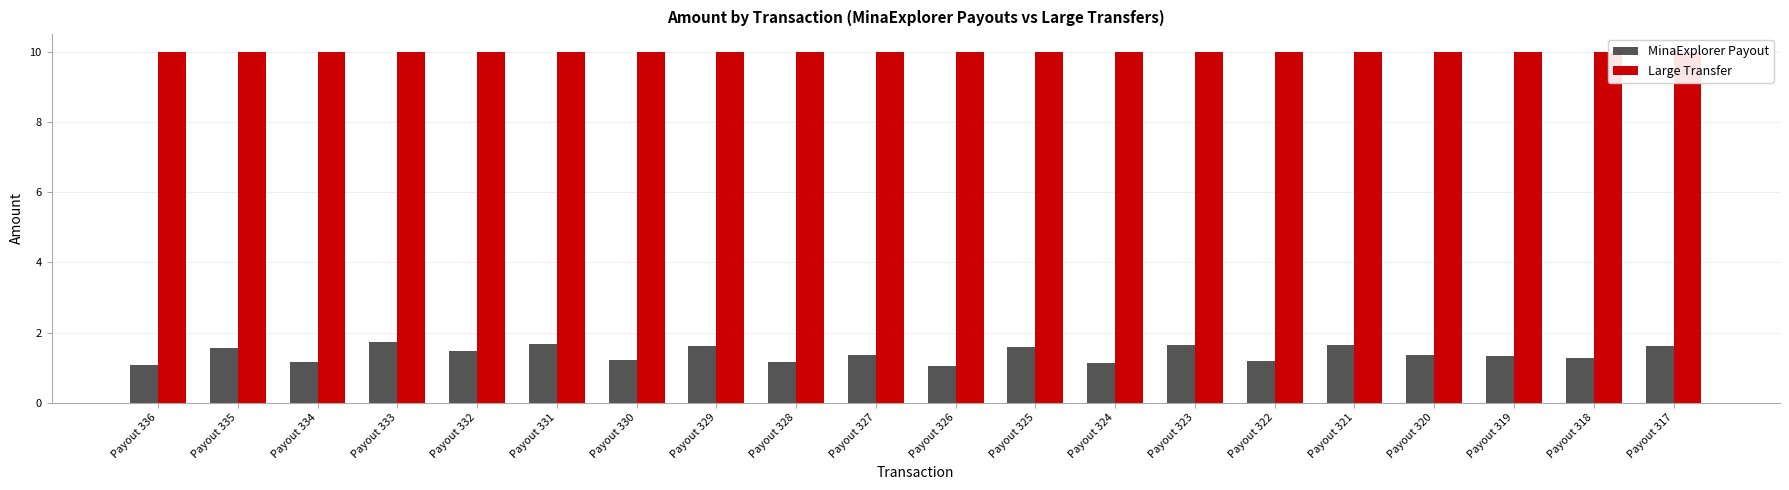

Which category has the lowest value across all series?

Payout 326